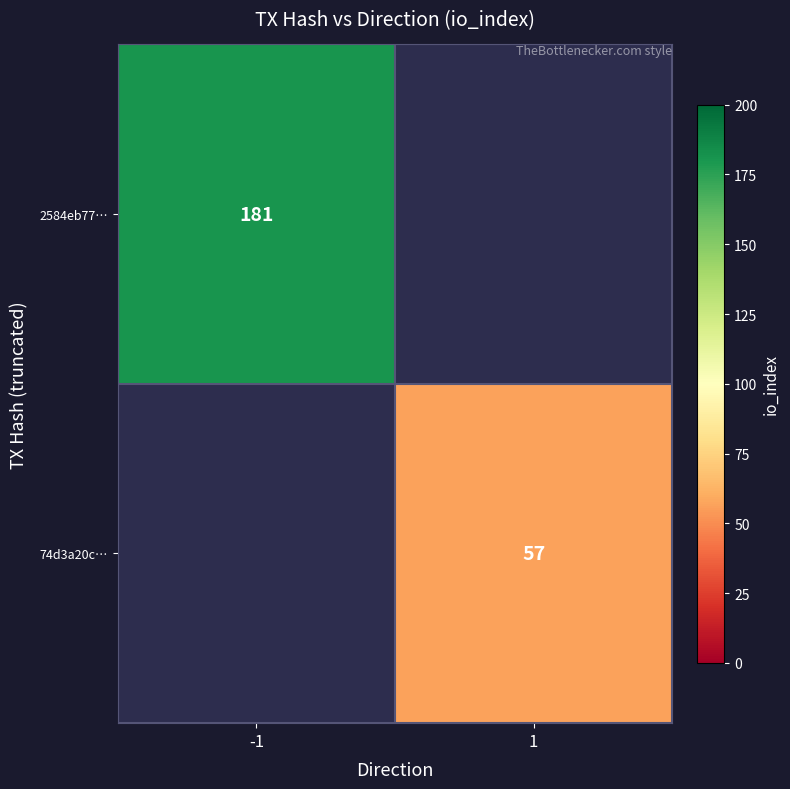

The 74d3a20c… series shows 57 at 1. True or false?

True